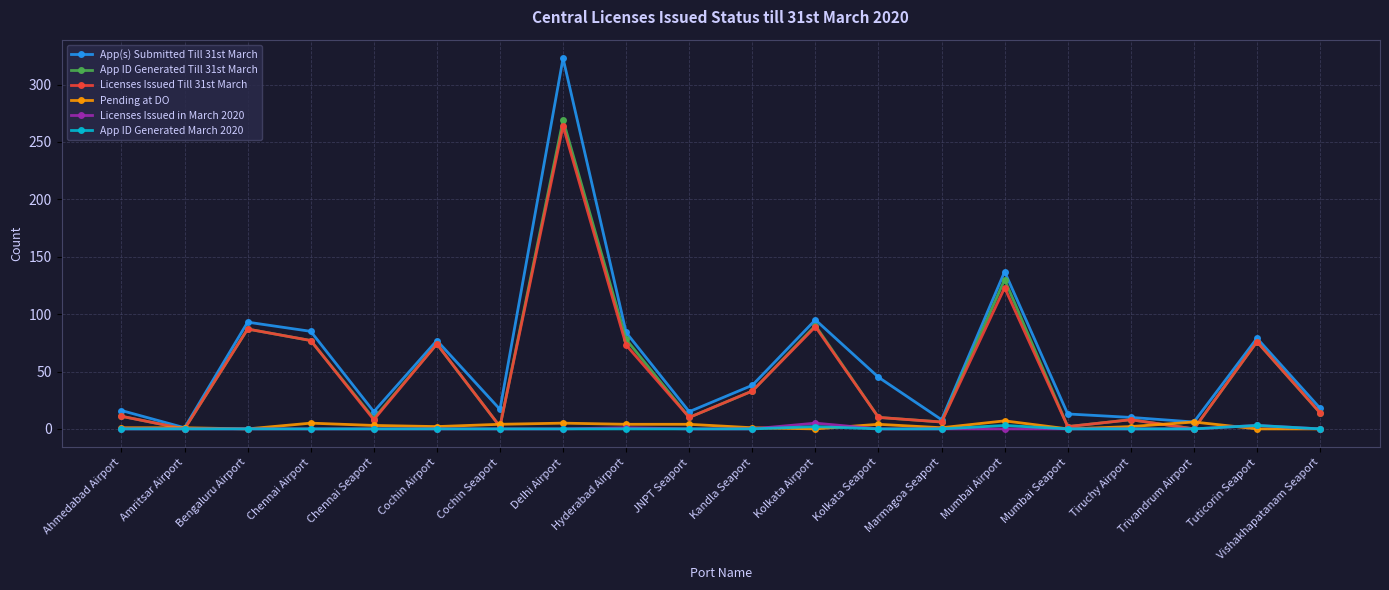

What is the spread (max minus min) of values at Ahmedabad Airport?

16